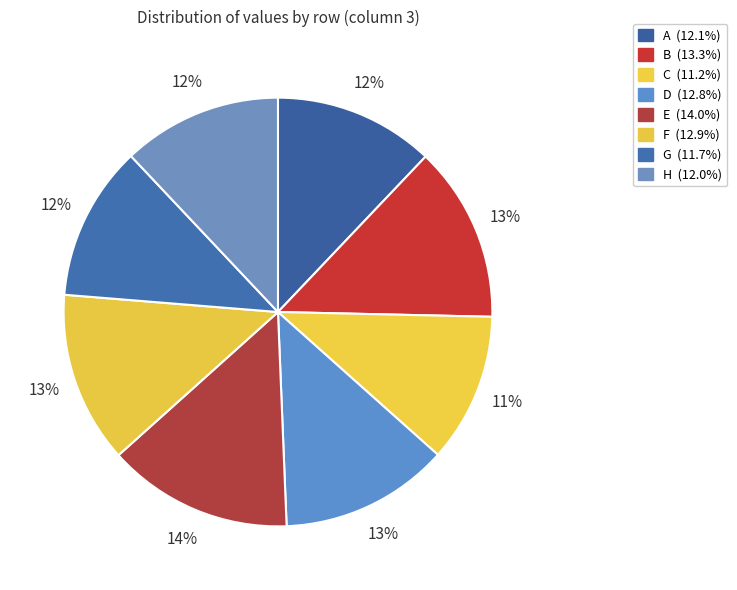

To the nearest percent, what percentage of the pie is D?

13%